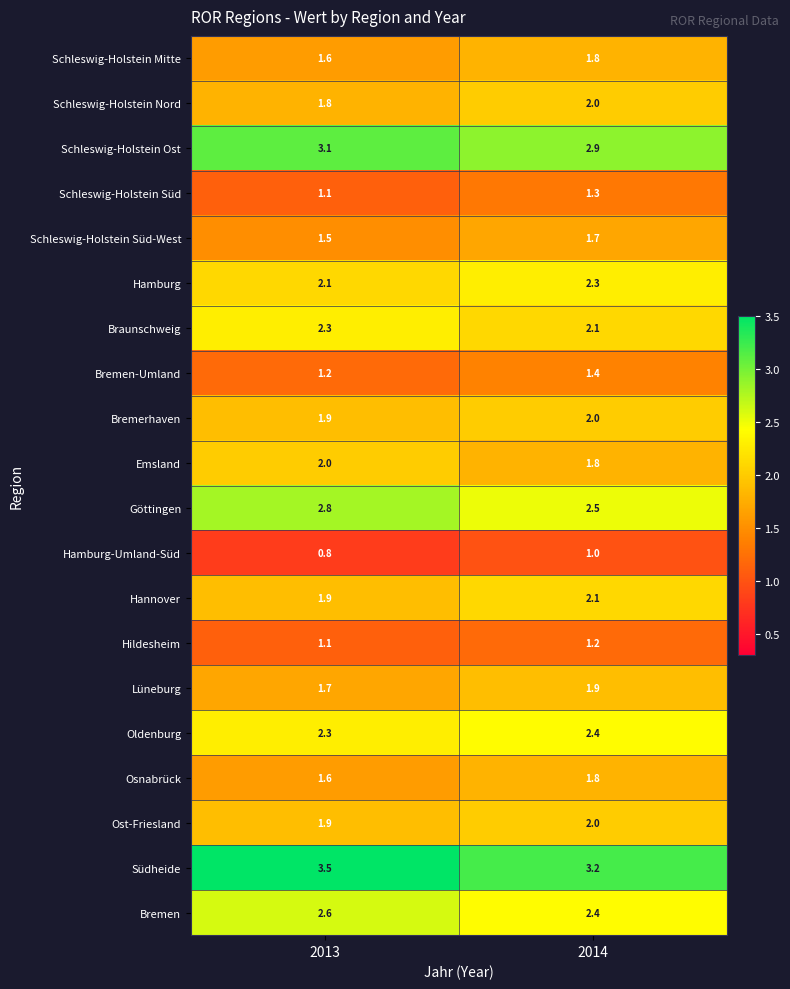

What is the sum of the Hildesheim values at 2014 and 2013?

2.3